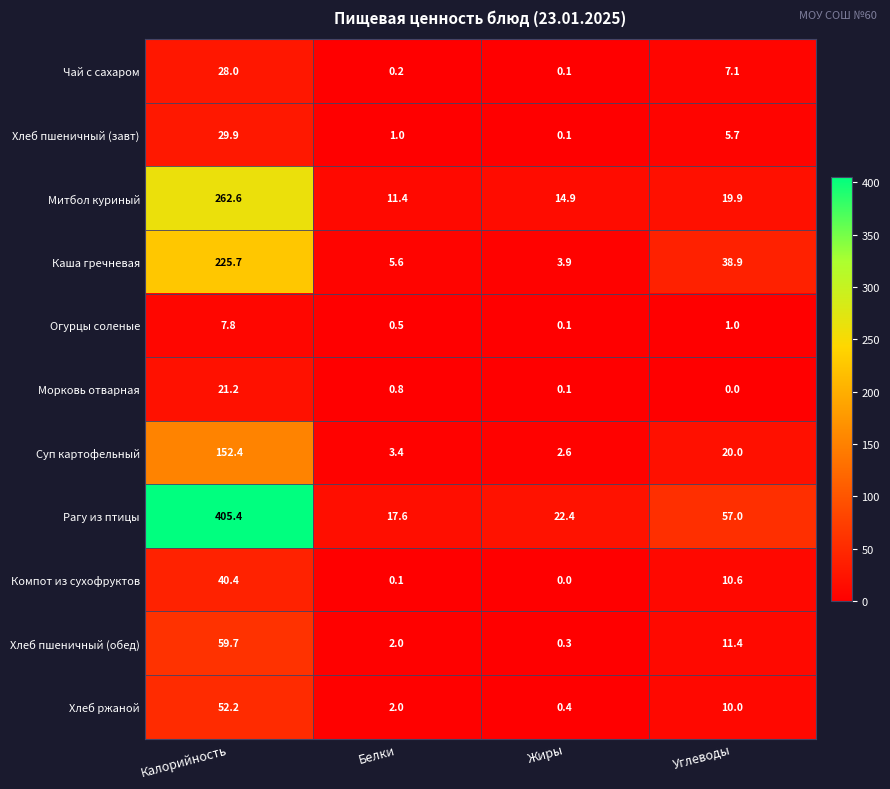

What is the spread (max minus min) of values at Белки?

17.5